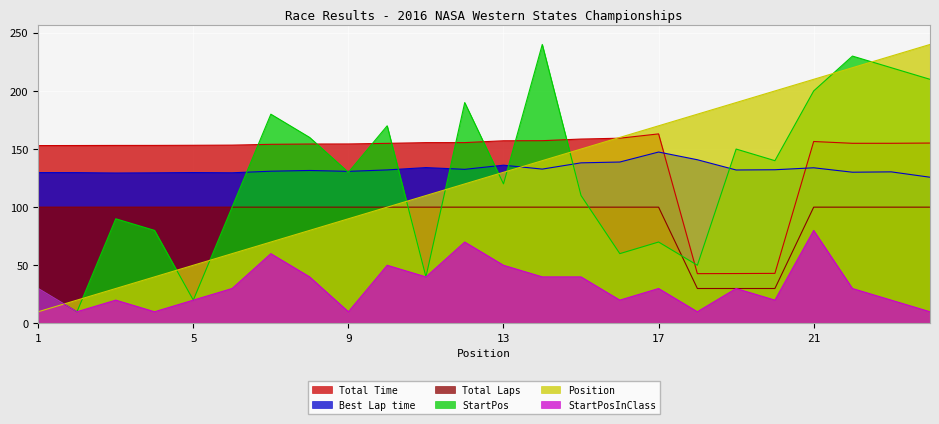

Which category has the lowest value across all series?

2